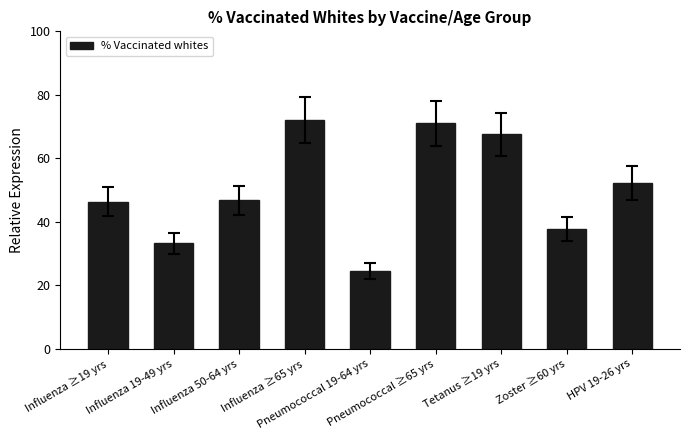

What is the smallest value displayed?

24.5